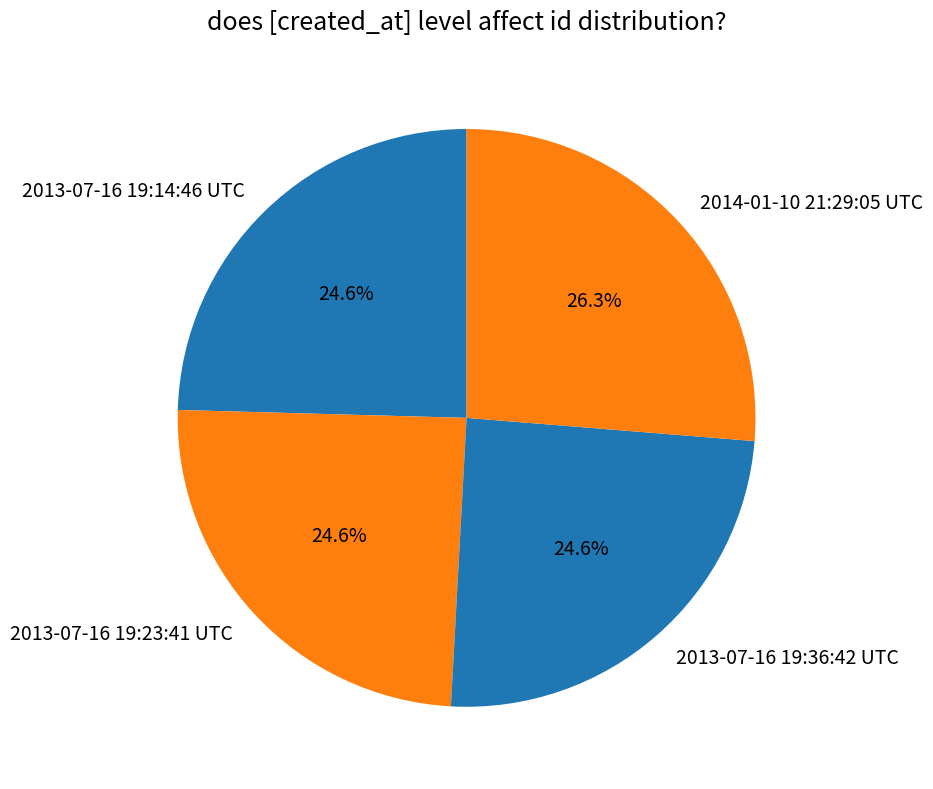

Is it true that 2013-07-16 19:36:42 UTC is 25% of the pie?

True